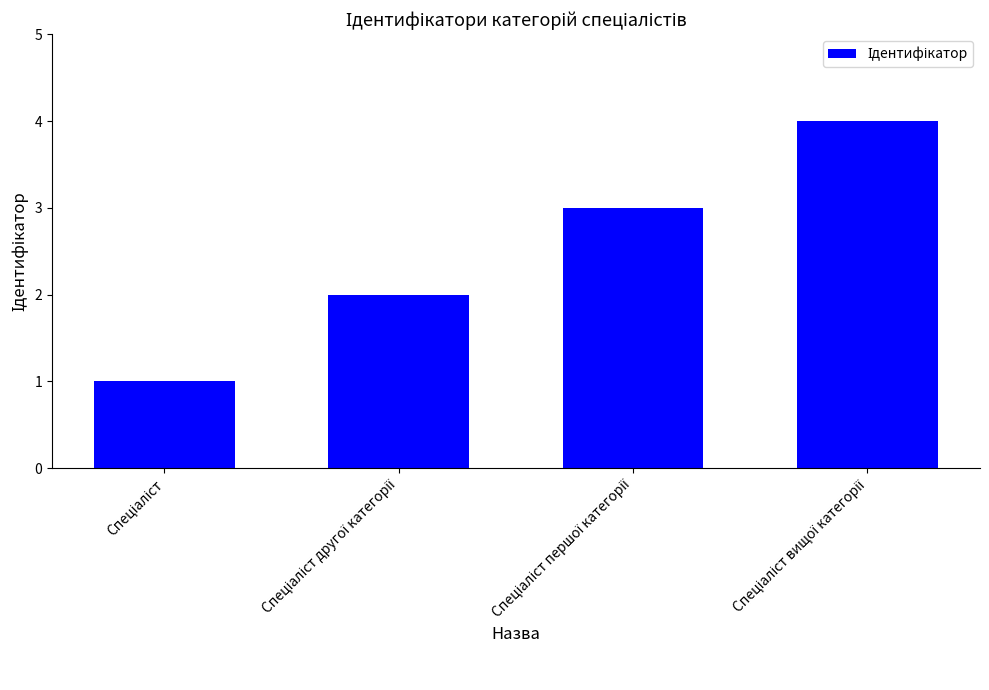

What is the maximum value shown in the chart?

4